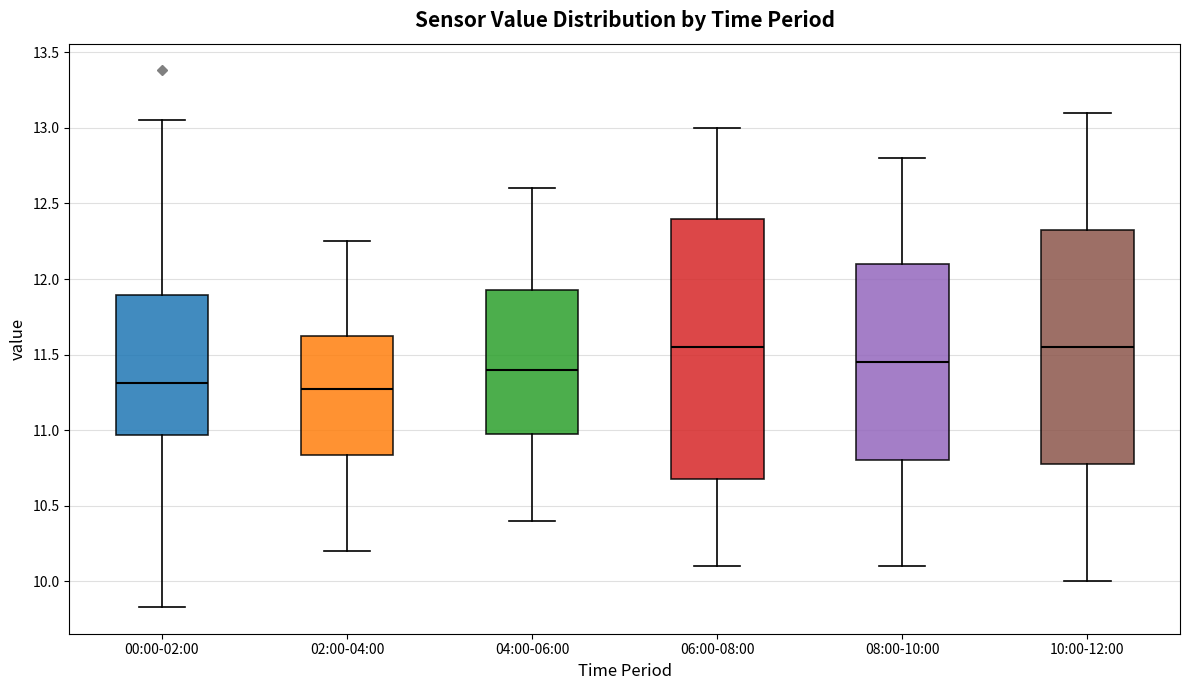

Reading left to right, read every box against the y-axis: the position of its median line, the range the box covers, and the ends of its whiskers. The values are not printed on the chart, so give them approximately, as read against the axis.

00:00-02:00: median 11.30, box 10.95 to 11.90, whiskers 9.85 to 13.05
02:00-04:00: median 11.30, box 10.85 to 11.65, whiskers 10.20 to 12.25
04:00-06:00: median 11.40, box 11.00 to 11.95, whiskers 10.40 to 12.60
06:00-08:00: median 11.55, box 10.70 to 12.40, whiskers 10.10 to 13.00
08:00-10:00: median 11.45, box 10.80 to 12.10, whiskers 10.10 to 12.80
10:00-12:00: median 11.55, box 10.80 to 12.35, whiskers 10.00 to 13.10